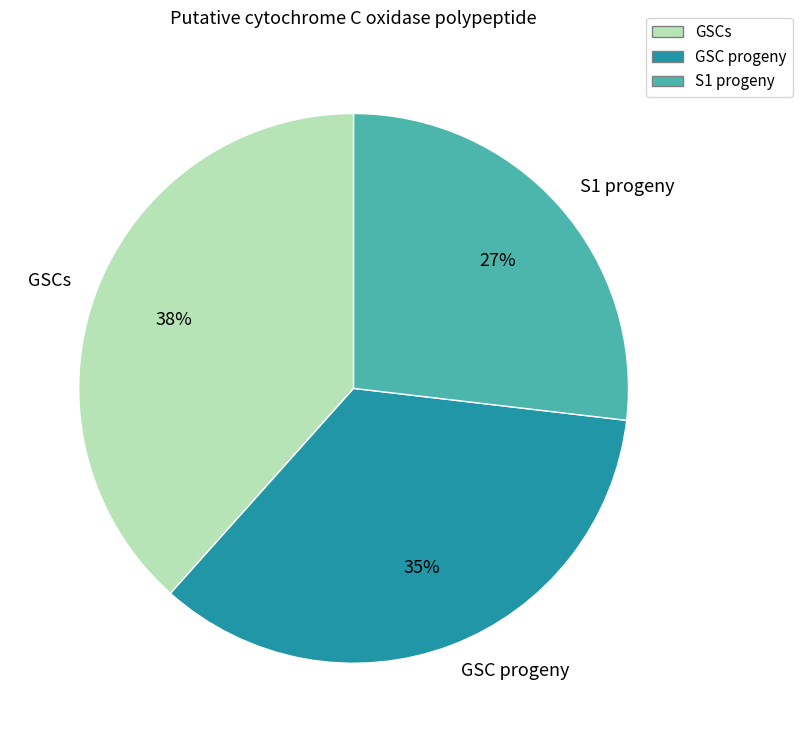

To the nearest percent, what is the combined percentage of GSCs and S1 progeny?

65%